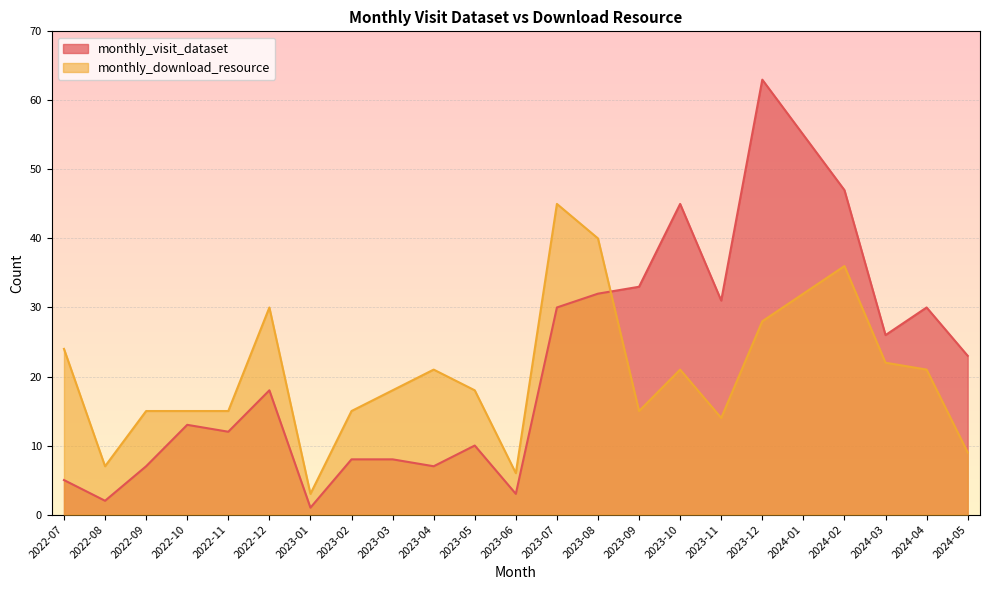

What is the average value of the monthly_download_resource series?

20